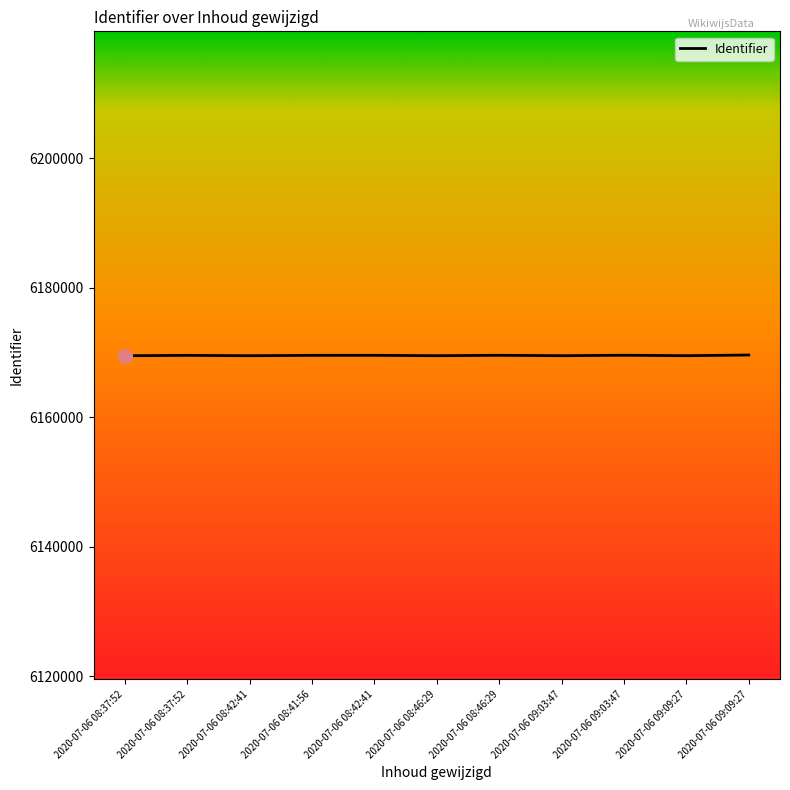

What is the ratio of the value at 2020-07-06 09:09:27 to the value at 2020-07-06 08:42:41?

1.0